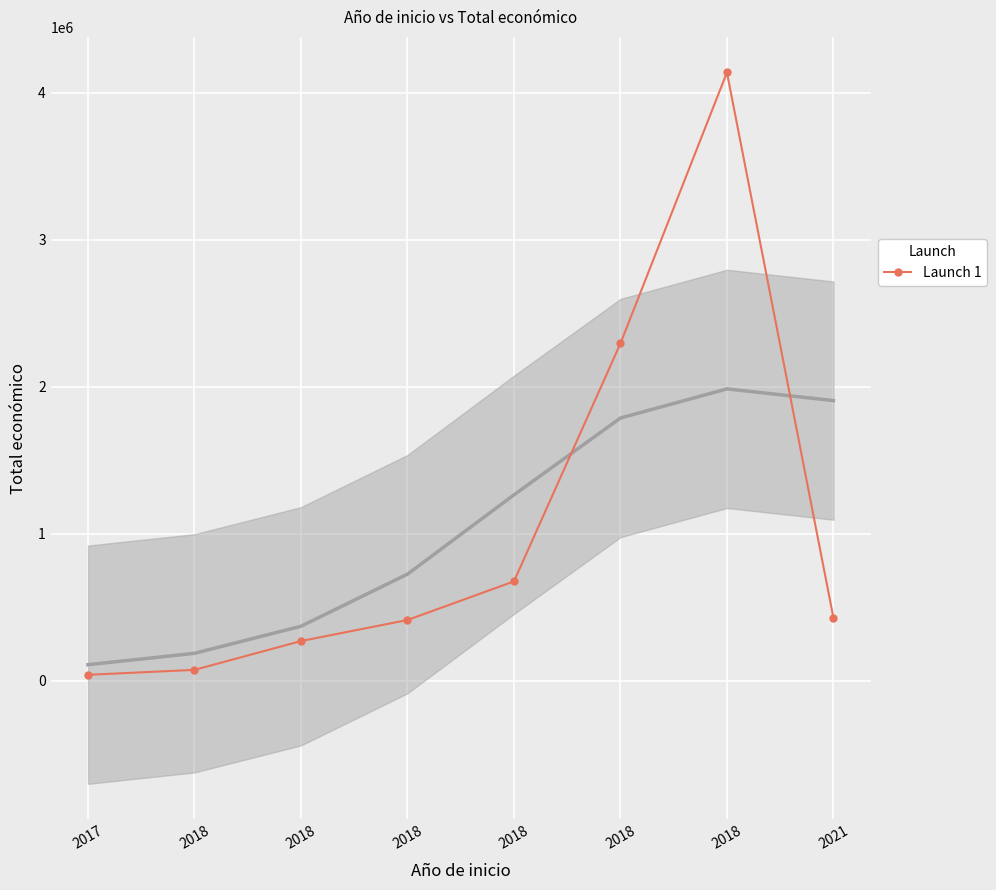

List the labels in order of value, smallest first.

2017, 2018, 2018, 2018, 2021, 2018, 2018, 2018